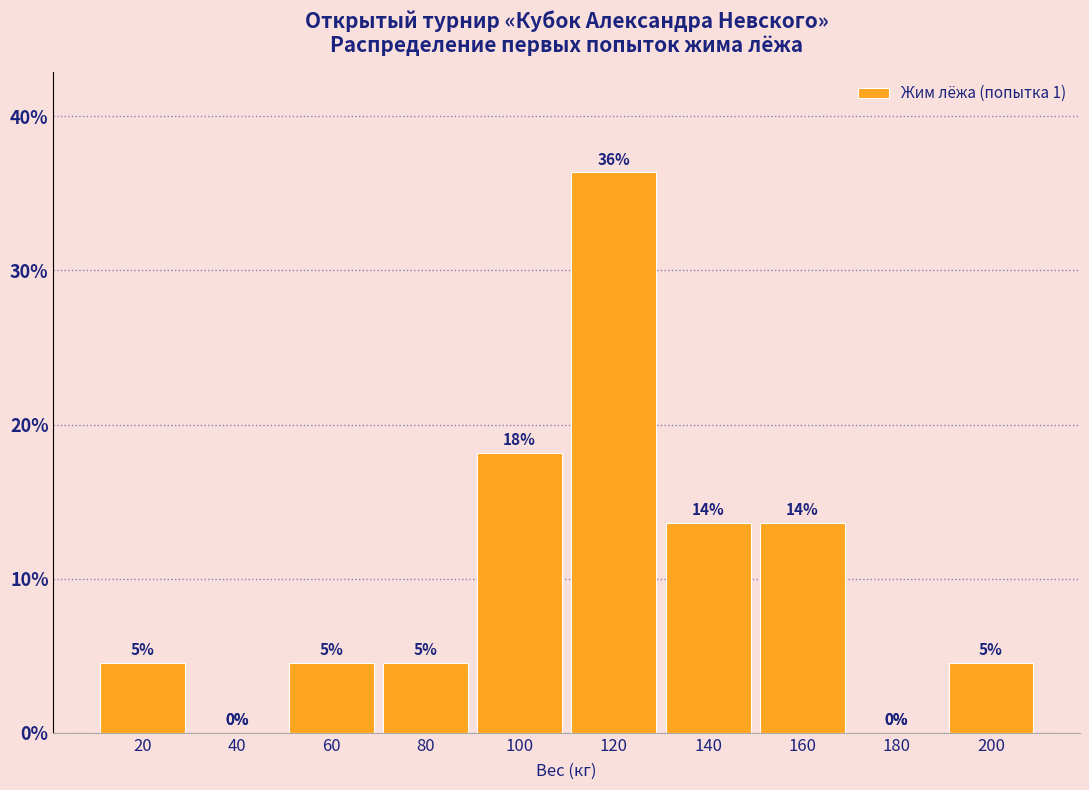

Are the bars horizontal?

No